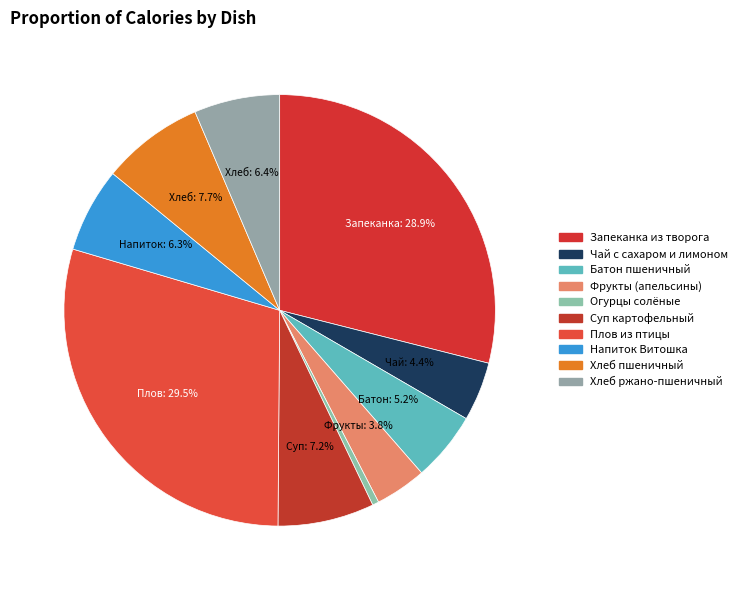

How many segments does this pie chart have?

10